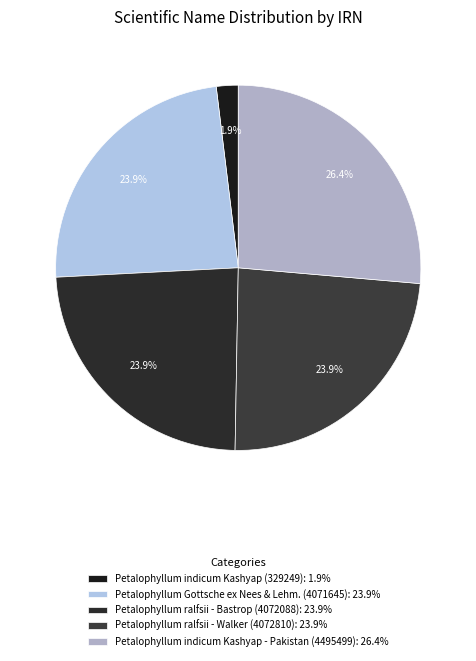

Which slice is the smallest?

Petalophyllum indicum Kashyap (329249)